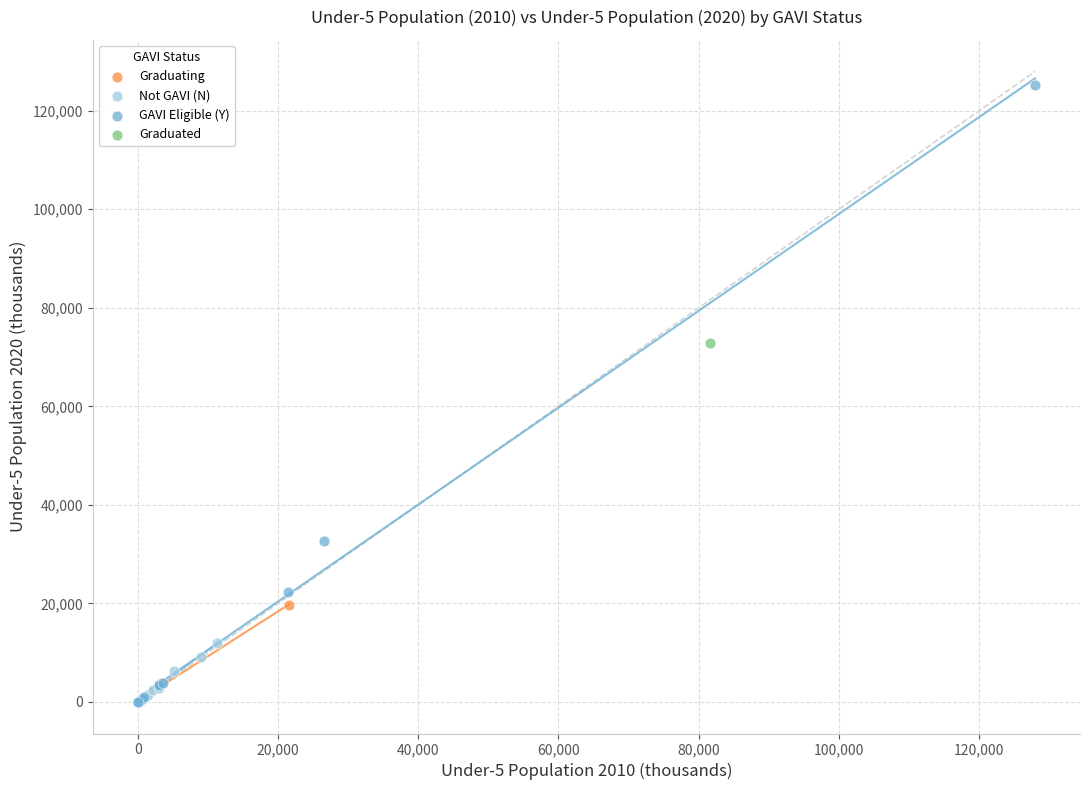

What are all the series names shown in the legend?

Graduating, Not GAVI (N), GAVI Eligible (Y), Graduated